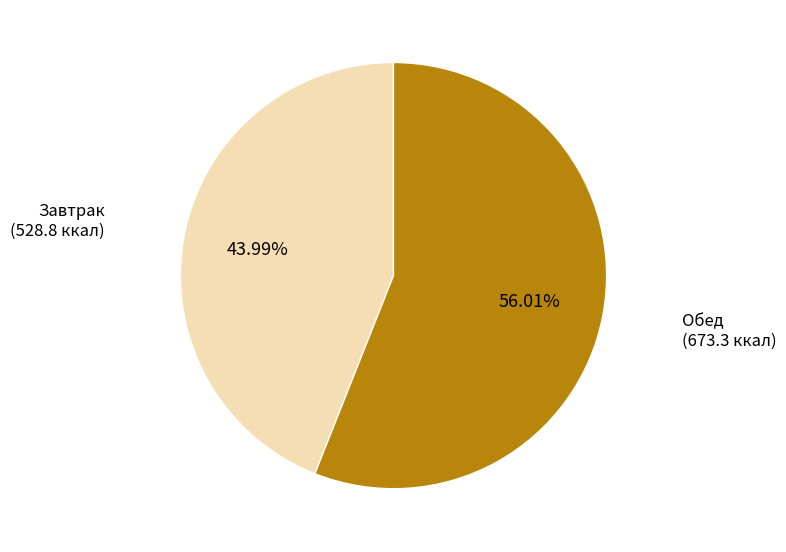

Does any single category account for the majority?

Yes